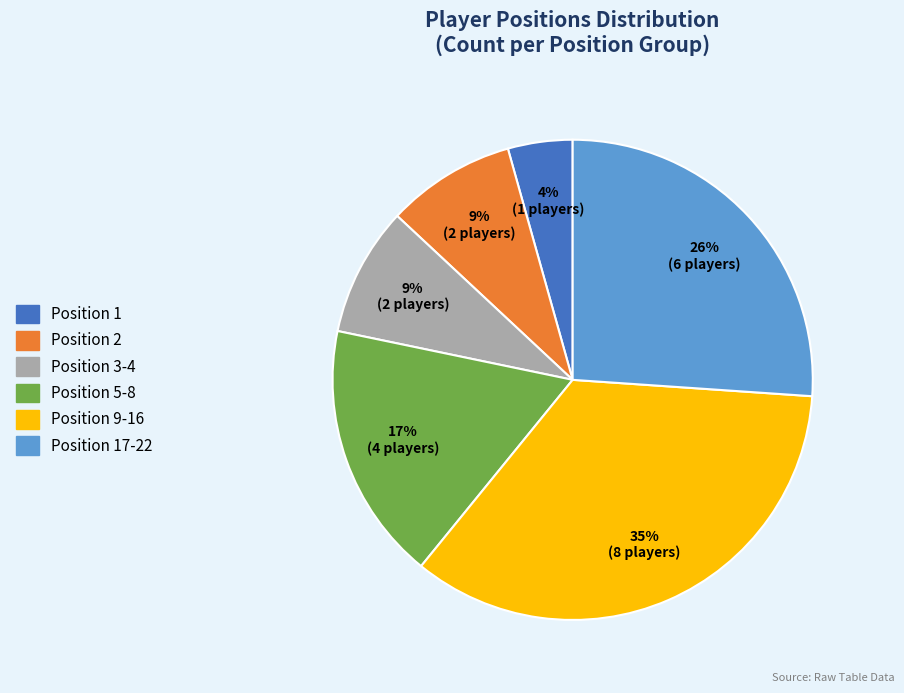

Is there a majority slice in this chart?

No